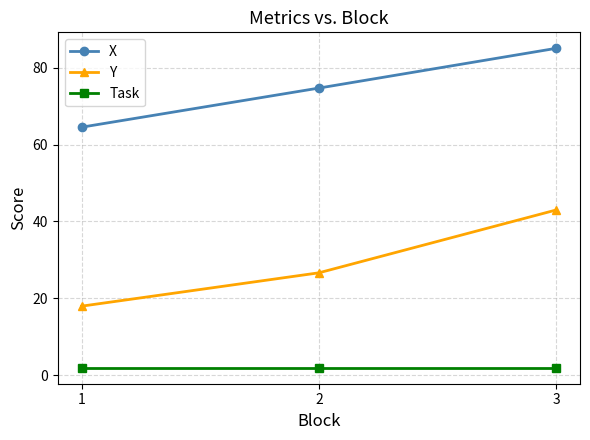

Which category has the highest value in the X series?

3